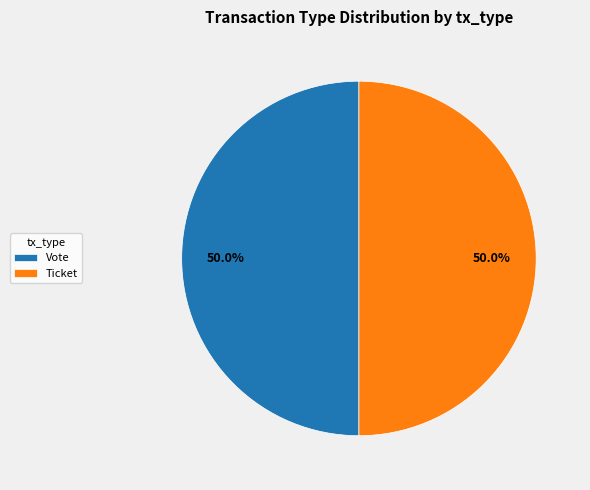

What portion of the pie excludes Ticket?

50.0%